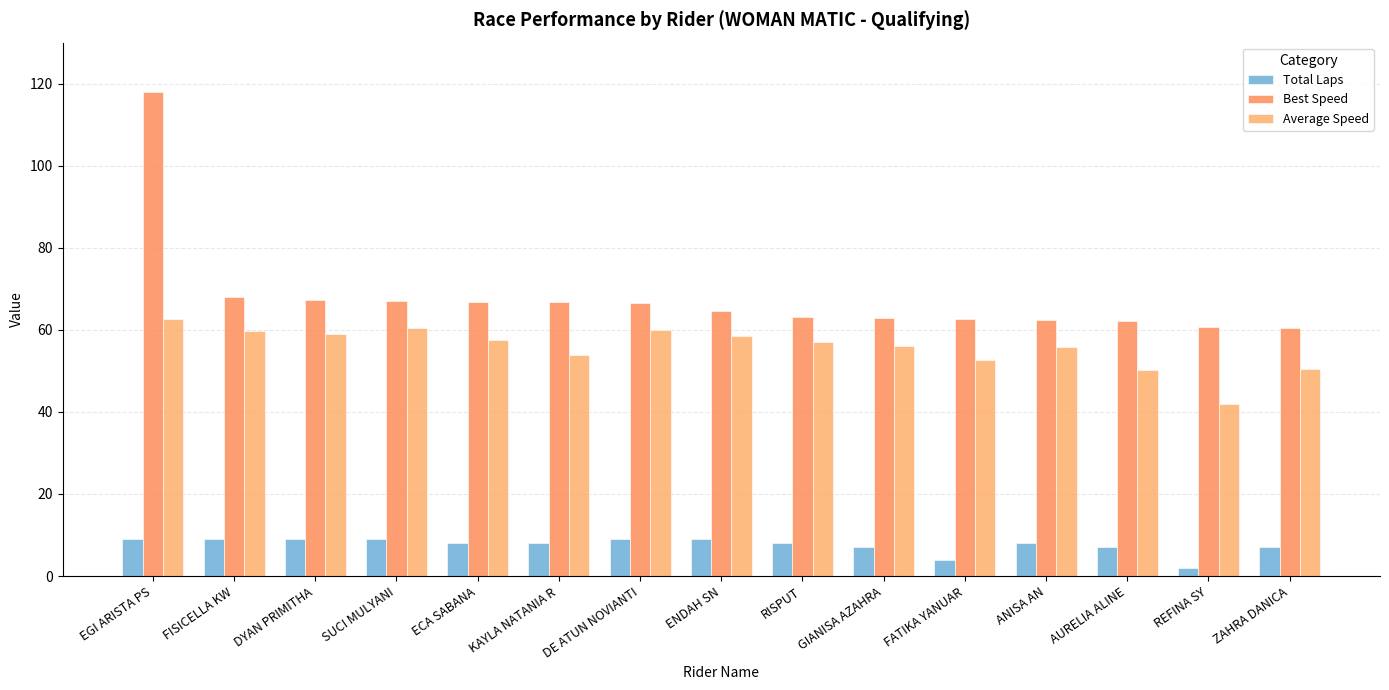

At which label does Total Laps reach its peak?

EGI ARISTA PS